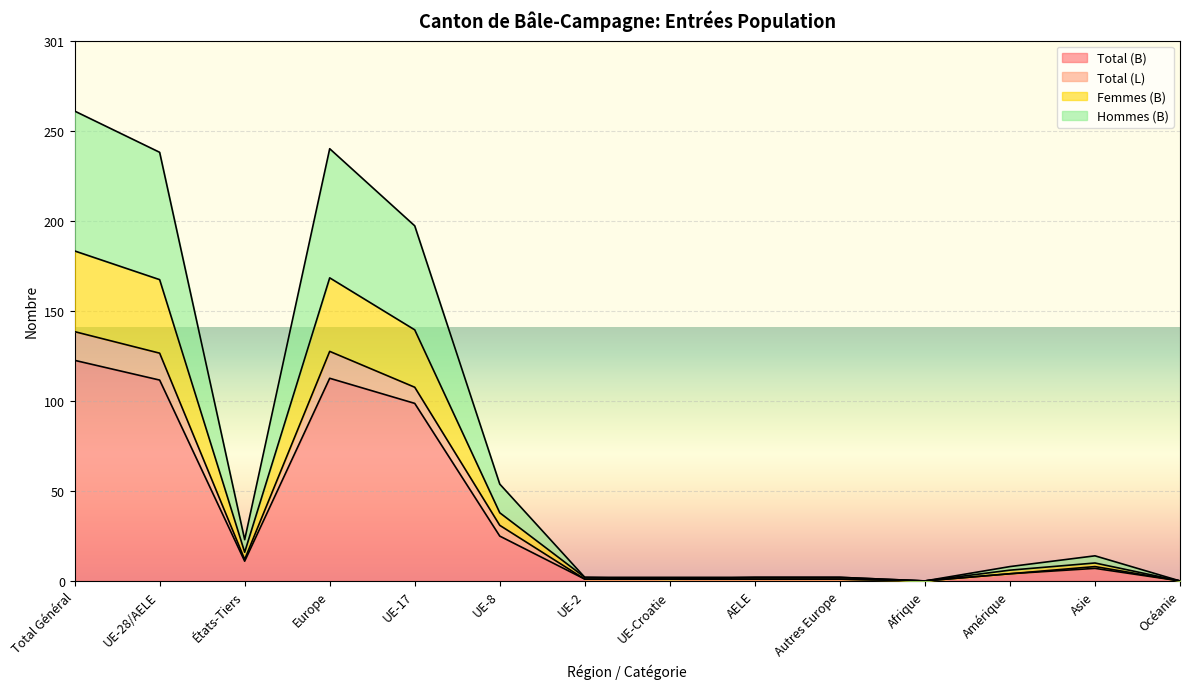

In Total (L), how many points are lower than both neighbors (excluding endpoints)?

2